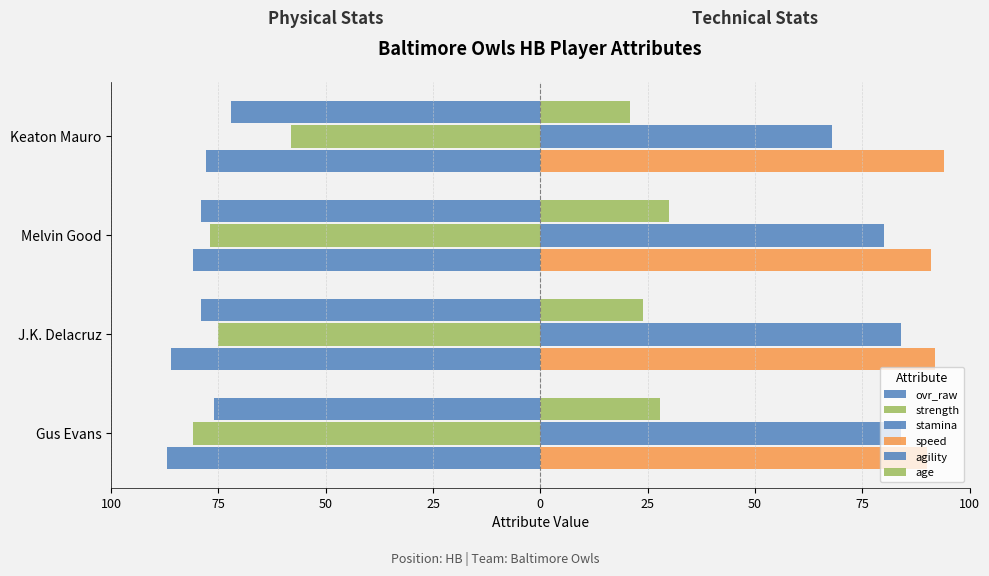

Which series has the largest total across all categories?

speed